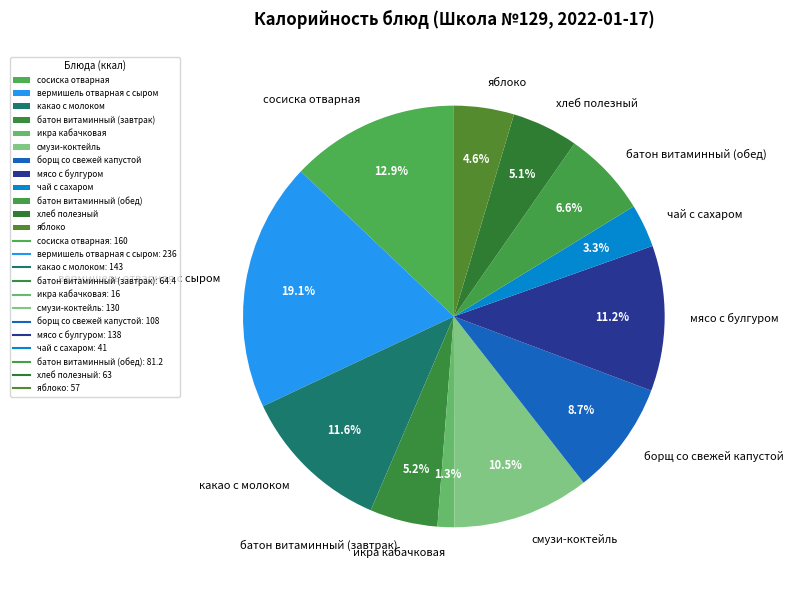

The какао с молоком slice represents 12% of the pie. True or false?

True